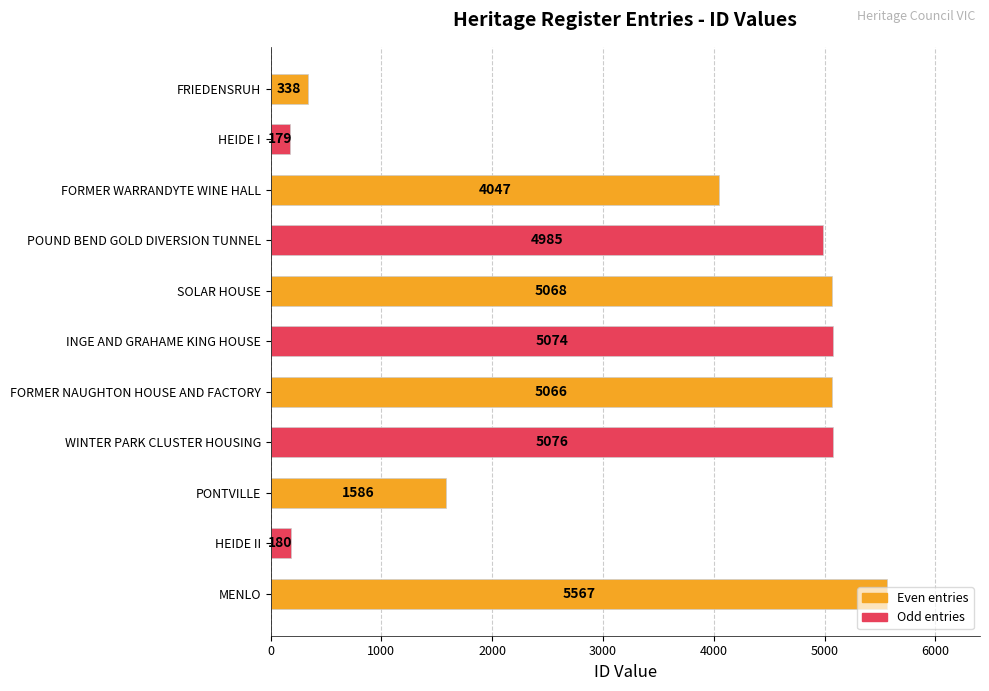

Is it true that the value at HEIDE II is 180?

True